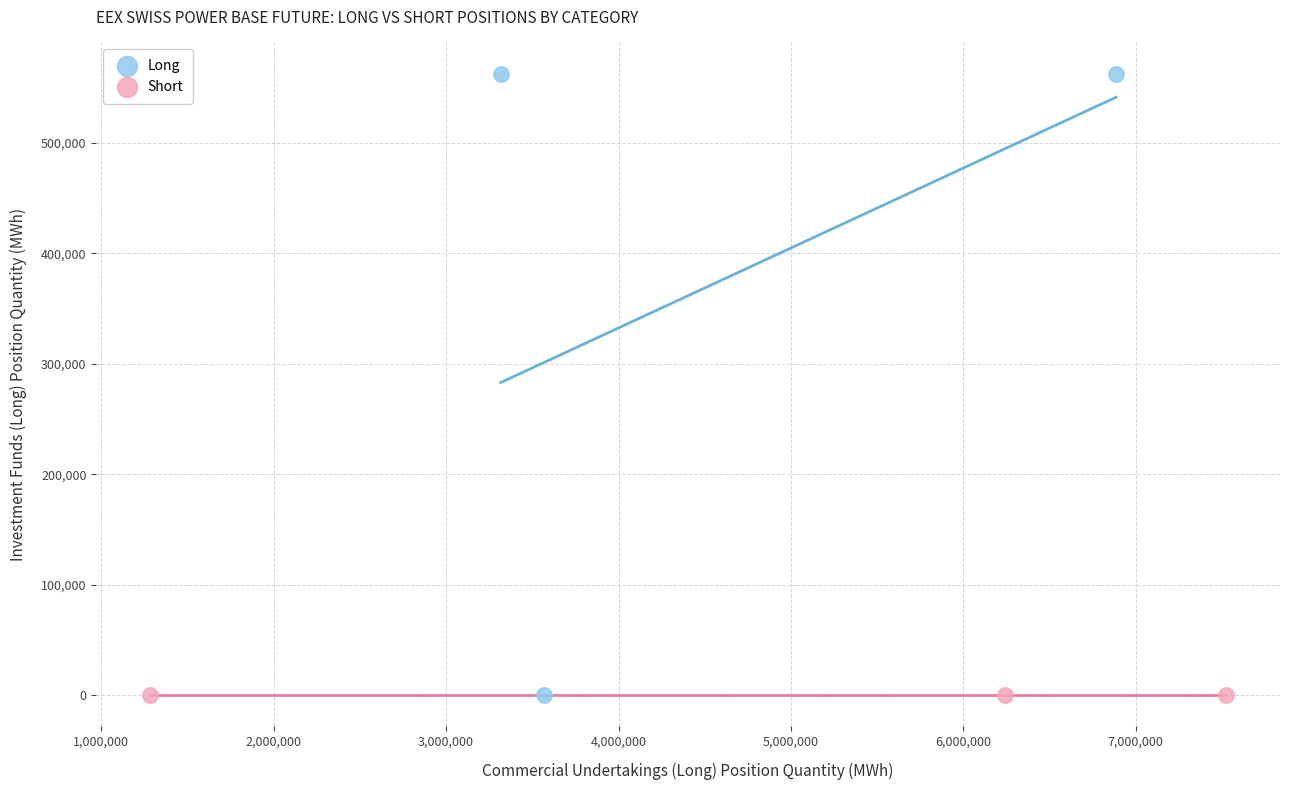

Which series reaches the maximum Y coordinate?

Long